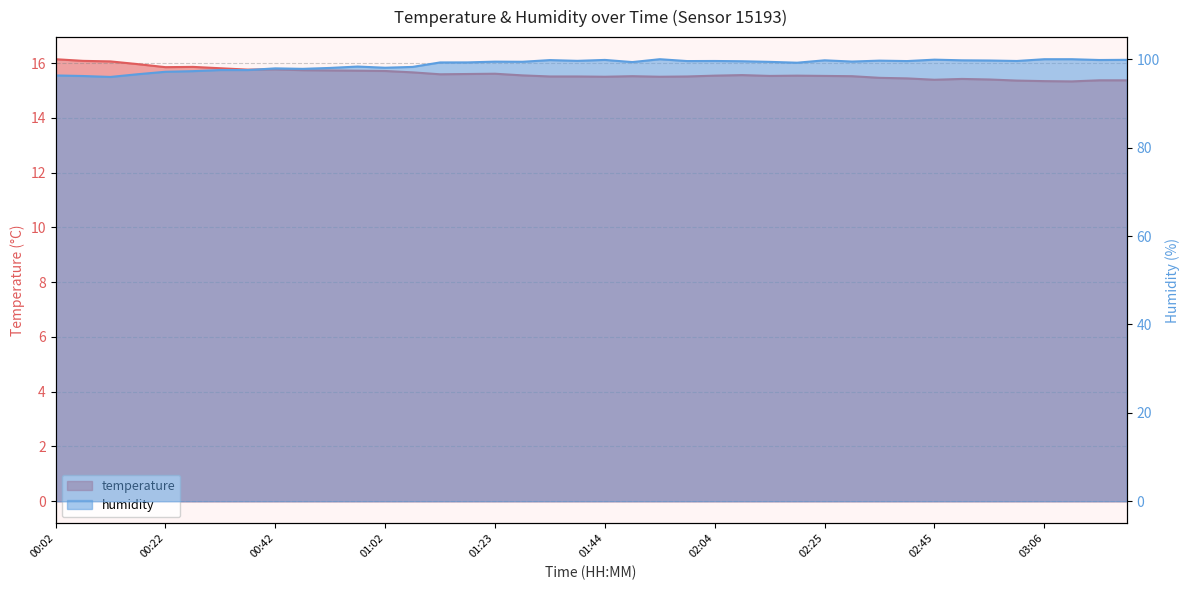

Which category has the highest value in the humidity series?

01:54